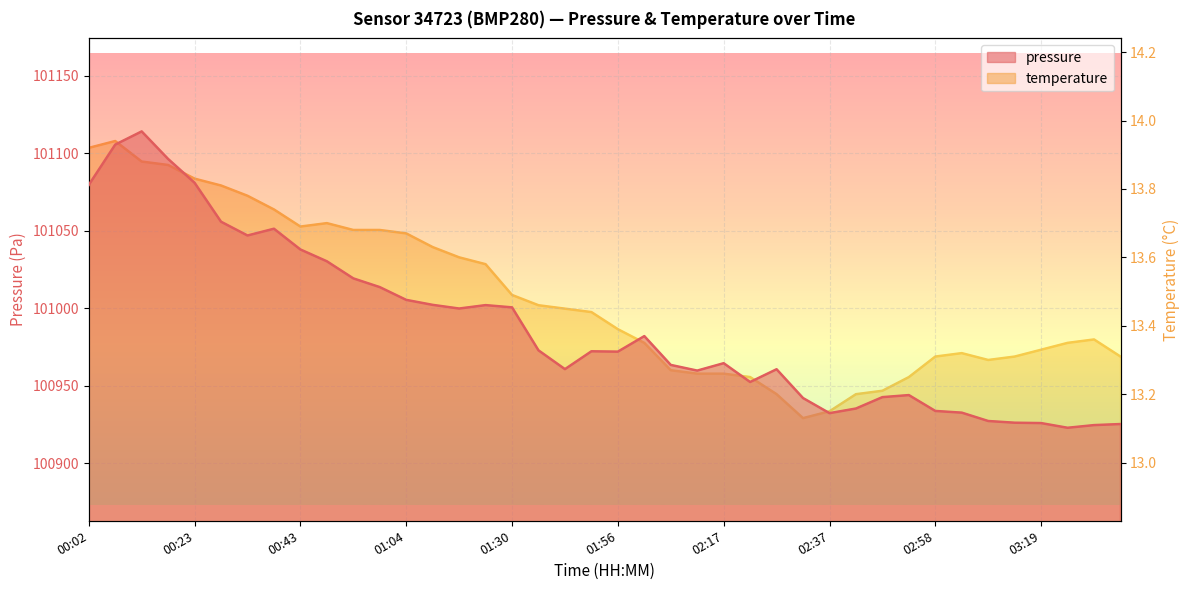

Which series has the largest total across all categories?

pressure